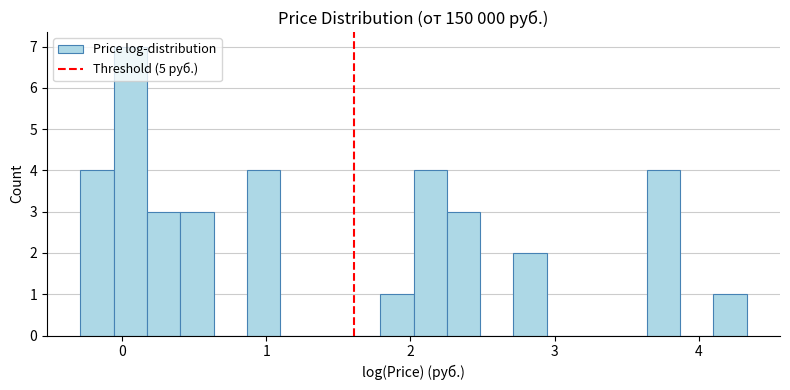

Around what value on the x-axis is the tallest bar? Give the approximate position of its centre, as read against the axis.

0.1